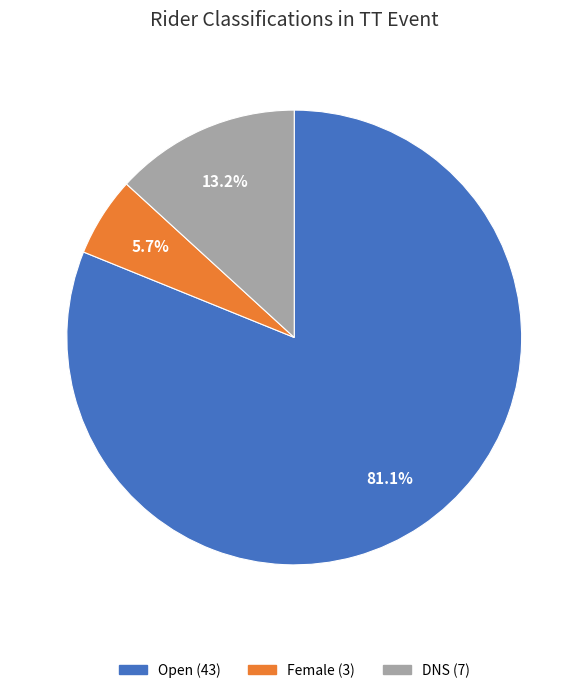

Which slice is the largest?

Open